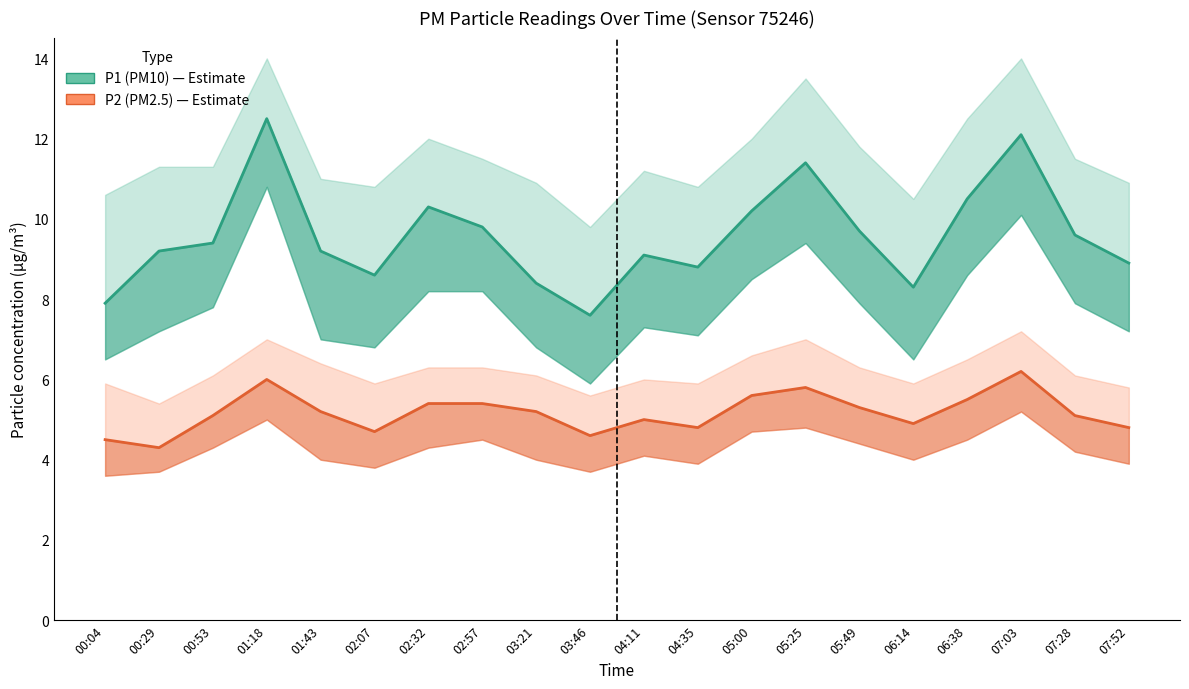

Reading right to left, list all the values displayed in this chart.

P1 (PM10): 8.9	9.6	12.1	10.5	8.3	9.7	11.4	10.2	8.8	9.1	7.6	8.4	9.8	10.3	8.6	9.2	12.5	9.4	9.2	7.9
P2 (PM2.5): 4.8	5.1	6.2	5.5	4.9	5.3	5.8	5.6	4.8	5.0	4.6	5.2	5.4	5.4	4.7	5.2	6.0	5.1	4.3	4.5